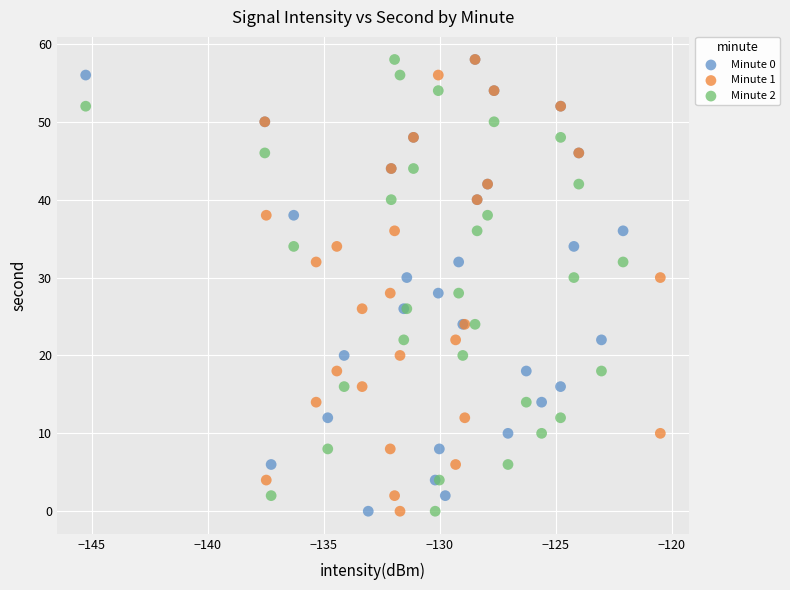

What are all the series names shown in the legend?

Minute 0, Minute 1, Minute 2